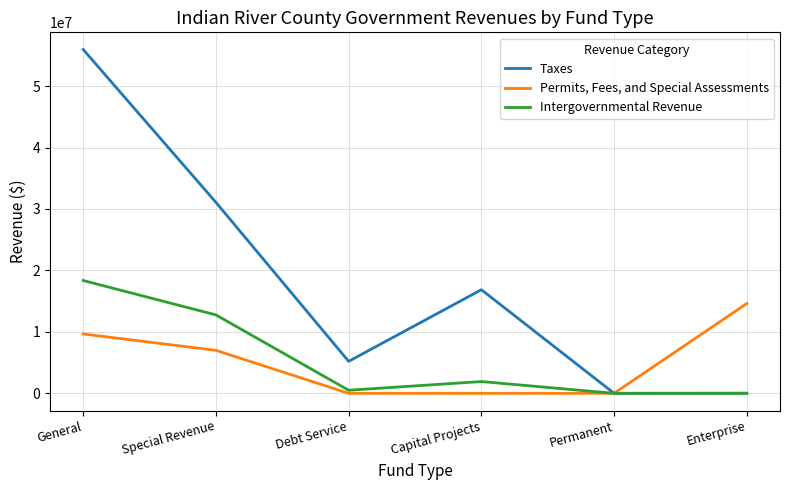

Is the value of Permits, Fees, and Special Assessments at Special Revenue greater than the value of Intergovernmental Revenue at Capital Projects?

Yes